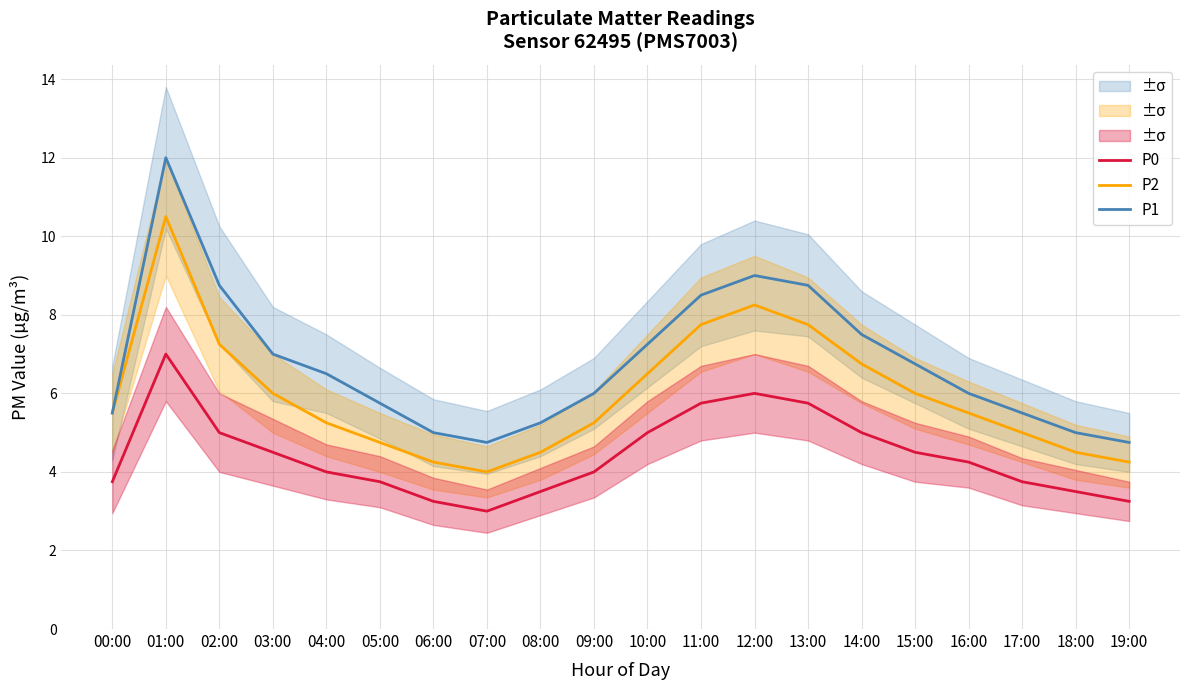

What is the difference between the P2 values at 07:00 and 06:00?

0.2